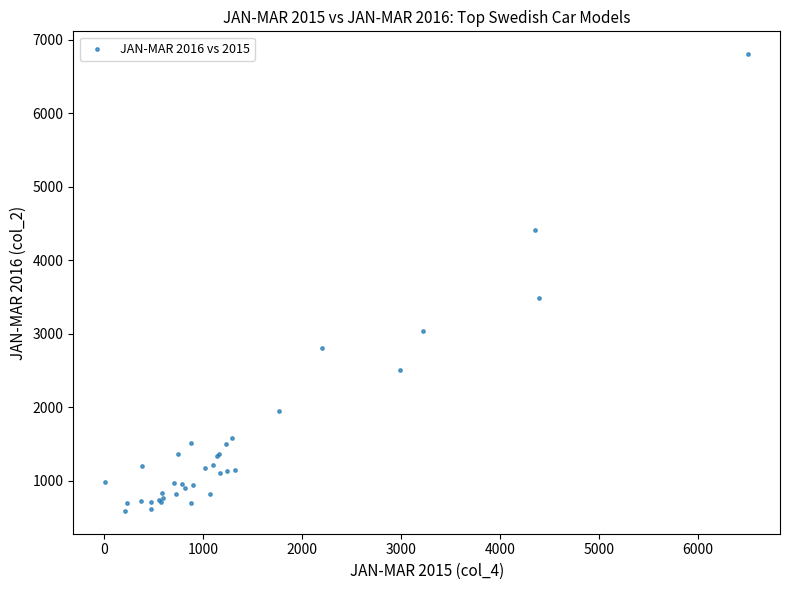

What Y value in the scatter plot is closest to 3697?

3493